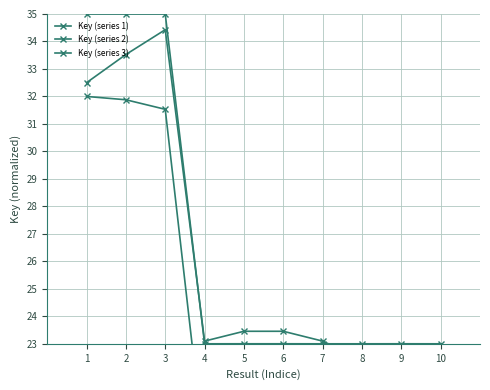

Is it true that Key (series 1) equals 31.7 at 5?

False